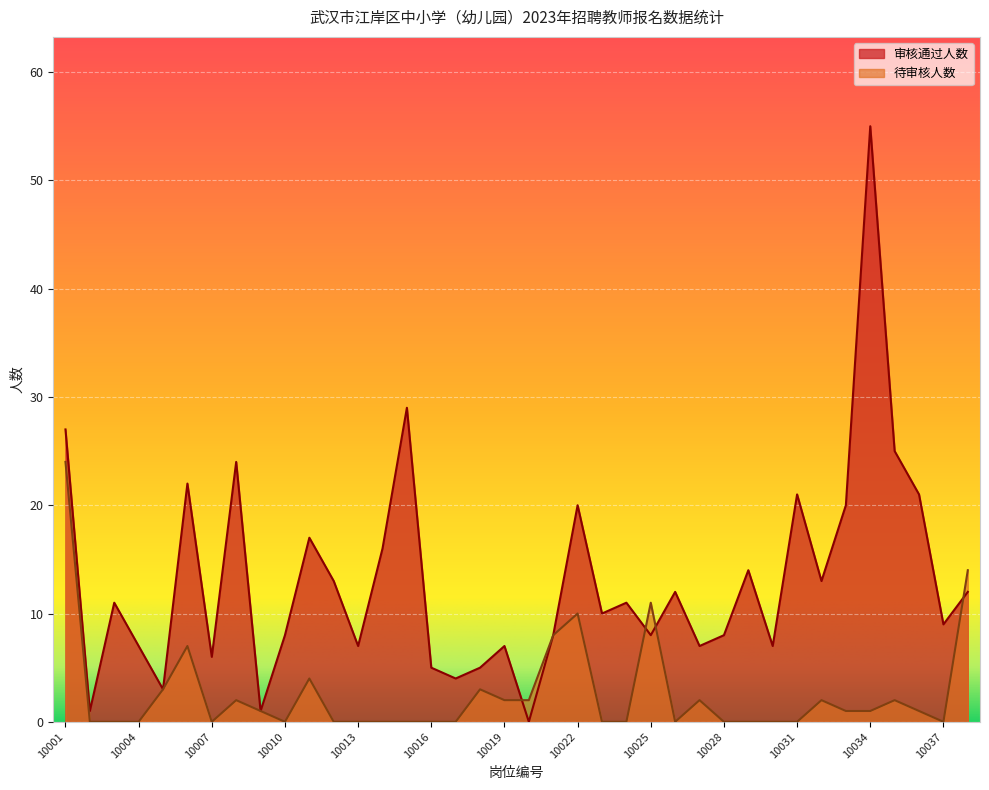

What is the sum of the 待审核人数 values at 10012 and 10009?

1